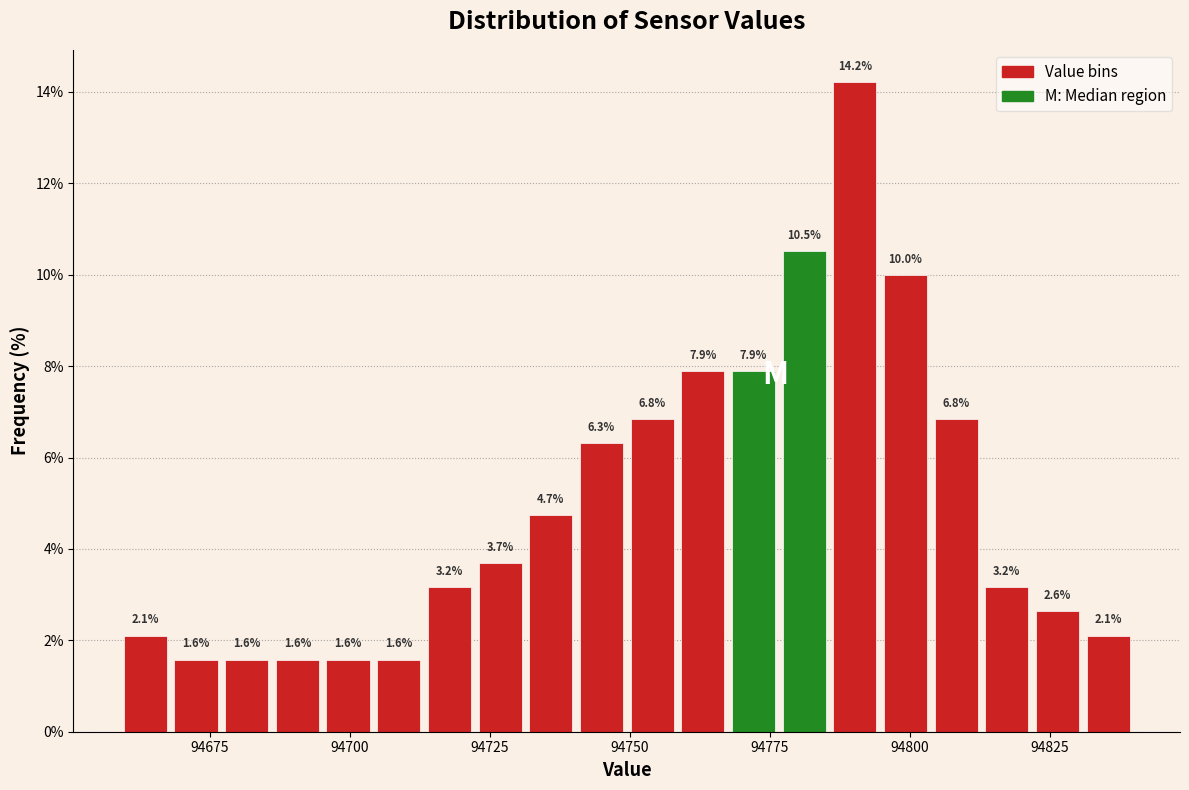

Around what value on the x-axis is the tallest bar? Give the approximate position of its centre, as read against the axis.

94790